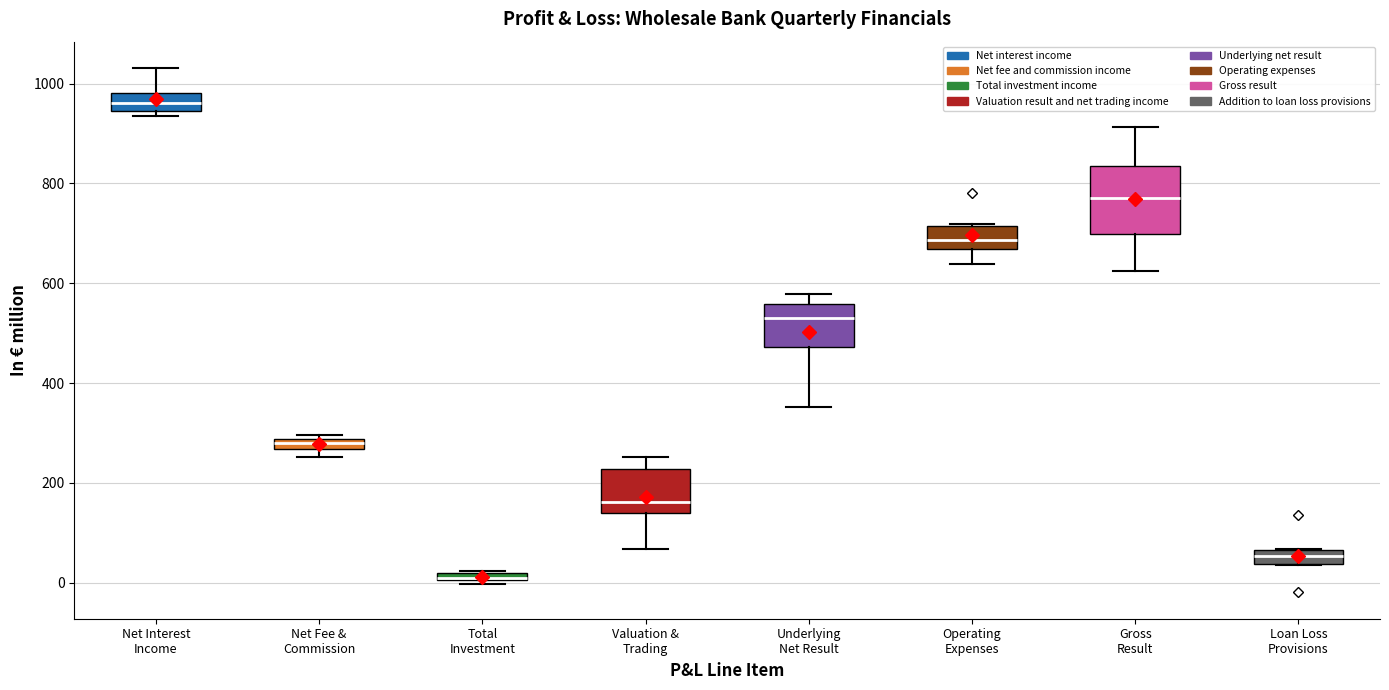

Comparing the boxes themselves (not the whiskers), which one is the tallest?

Gross Result